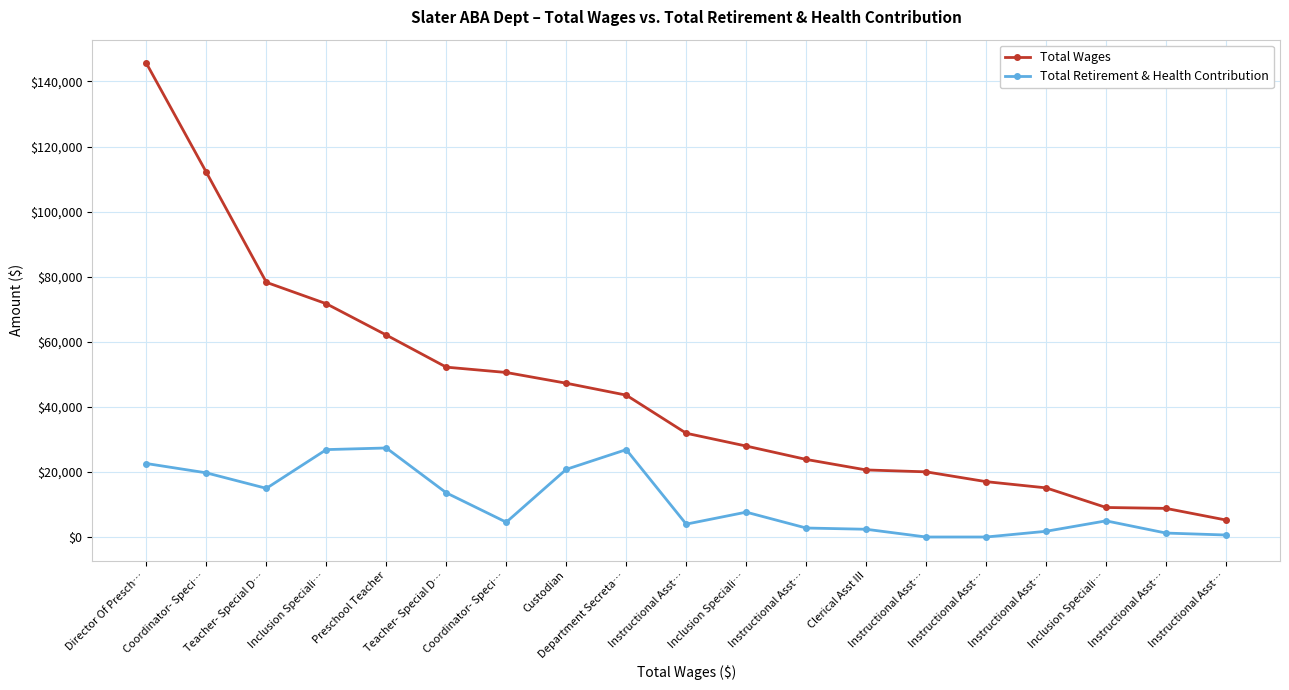

What is the value of the Total Wages point at the 9th from the left?

43605.3